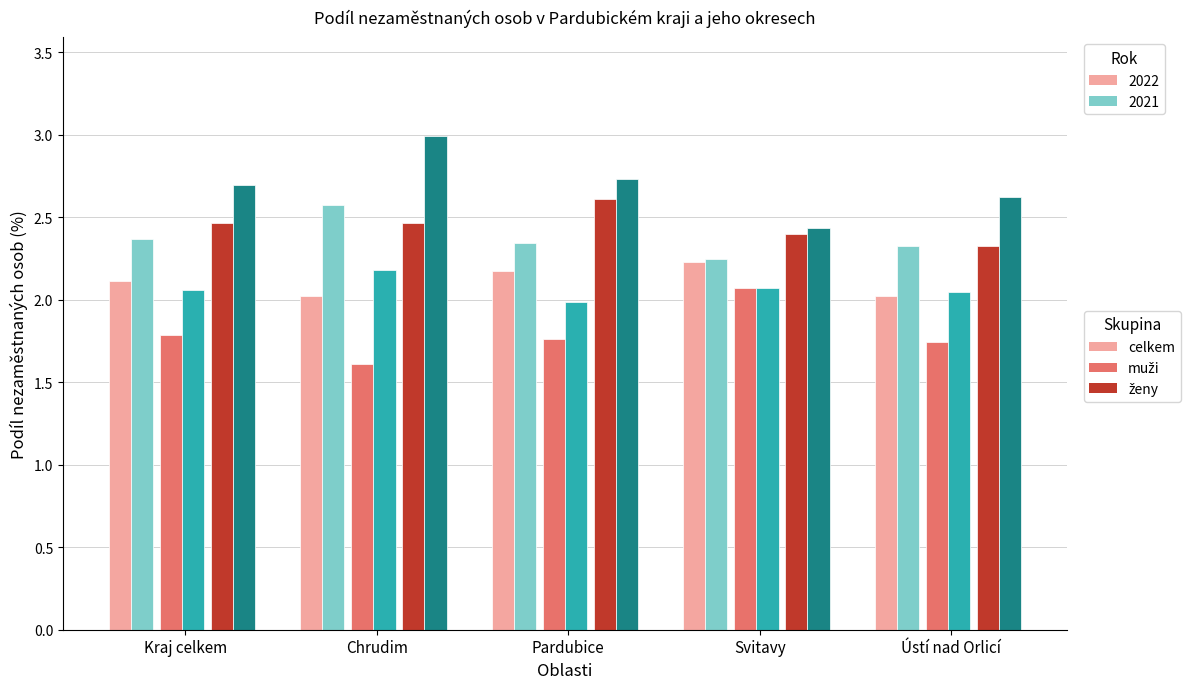

What is the total value across all series at Pardubice?

13.6